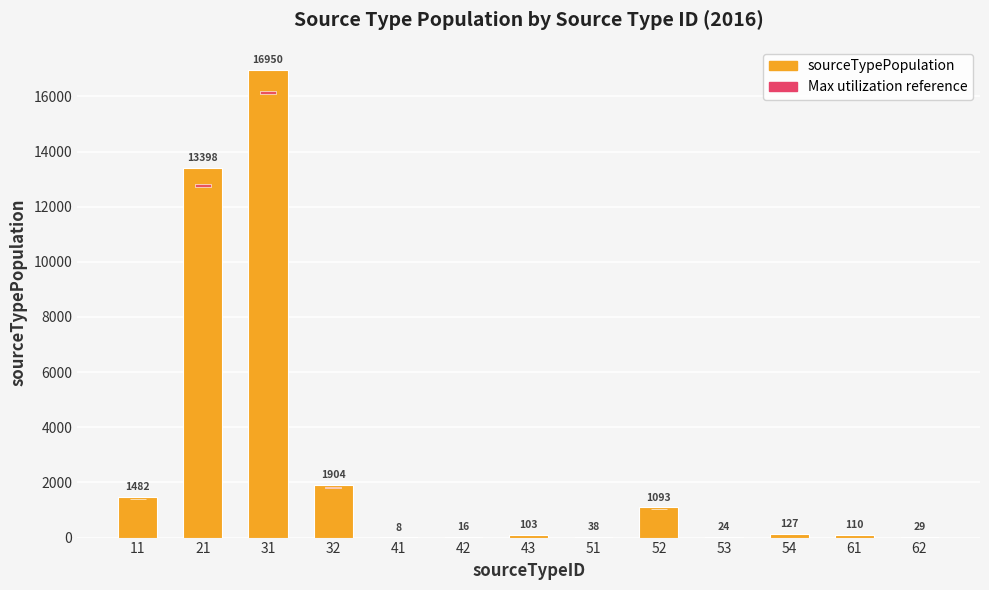

What is the approximate value of sourceTypePopulation at 51?

37.9